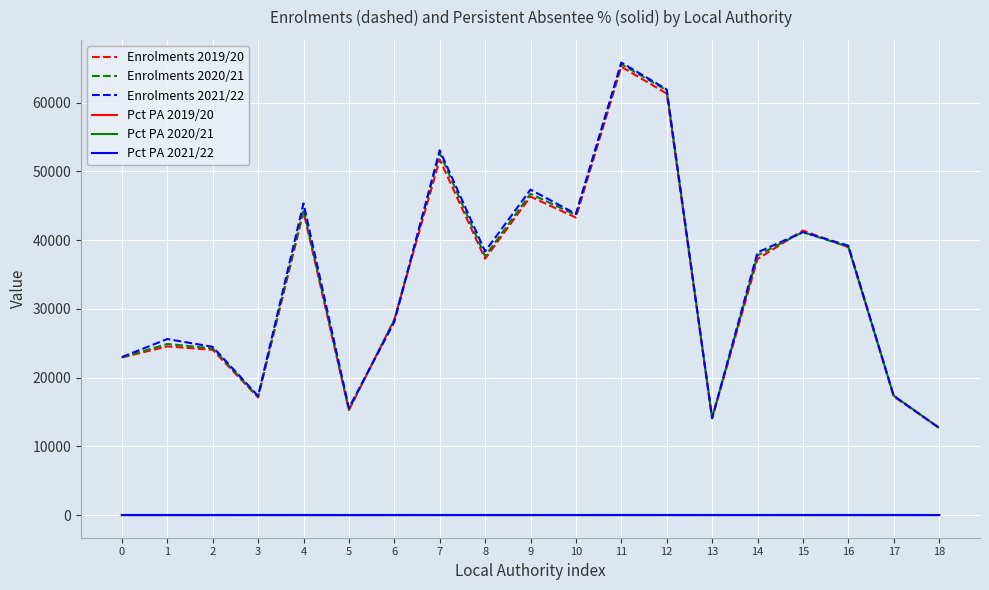

The value of Enrolments 2021/22 at 14 is 38207.0. True or false?

True